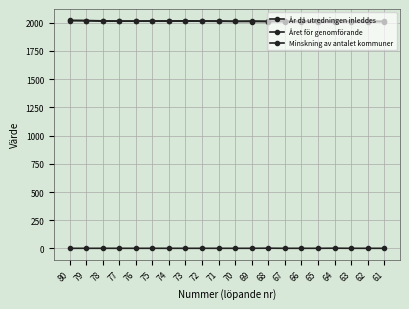

True or false: Året för genomförande and År då utredningen inleddes intersect in this chart.

False